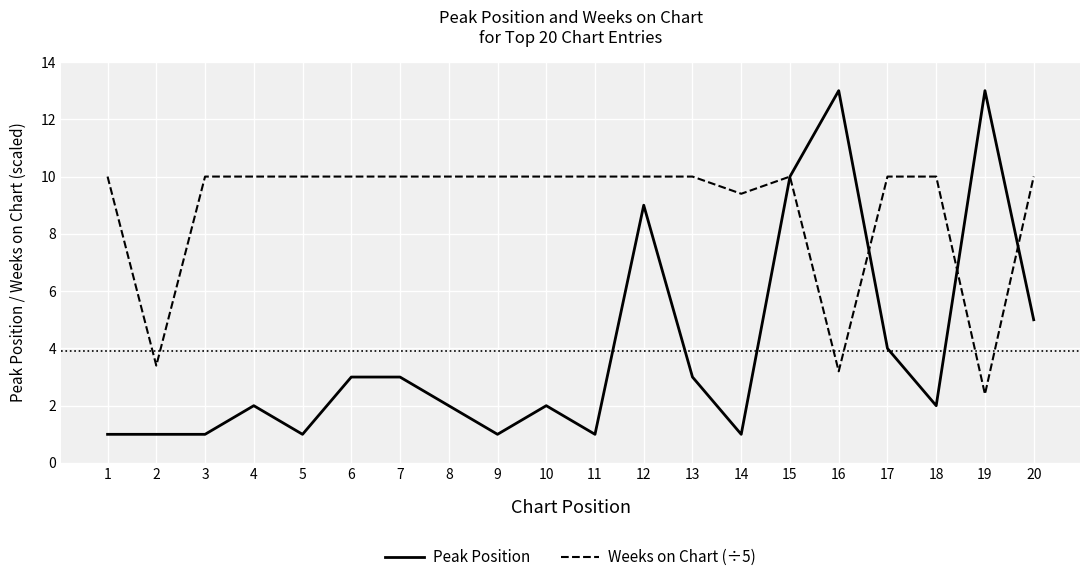

Reading left to right, what are all the values shown in this chart?

Peak Position: 1.0	1.0	1.0	2.0	1.0	3.0	3.0	2.0	1.0	2.0	1.0	9.0	3.0	1.0	10.0	13.0	4.0	2.0	13.0	5.0
Weeks on Chart (÷5): 10.0	3.4	10.0	10.0	10.0	10.0	10.0	10.0	10.0	10.0	10.0	10.0	10.0	9.4	10.0	3.2	10.0	10.0	2.4	10.0